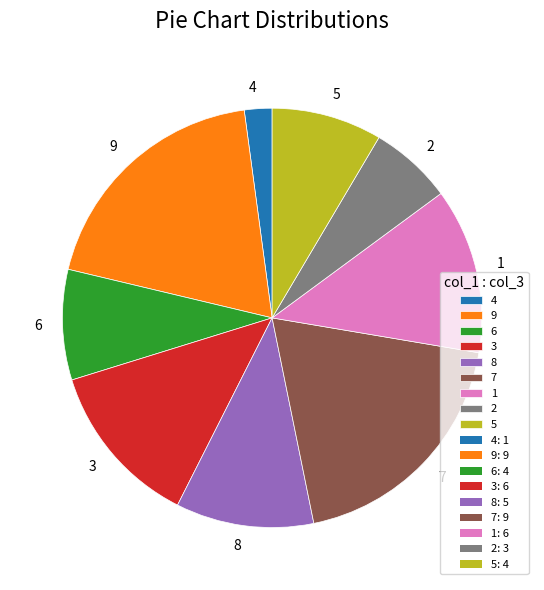

Which slice is the smallest?

4